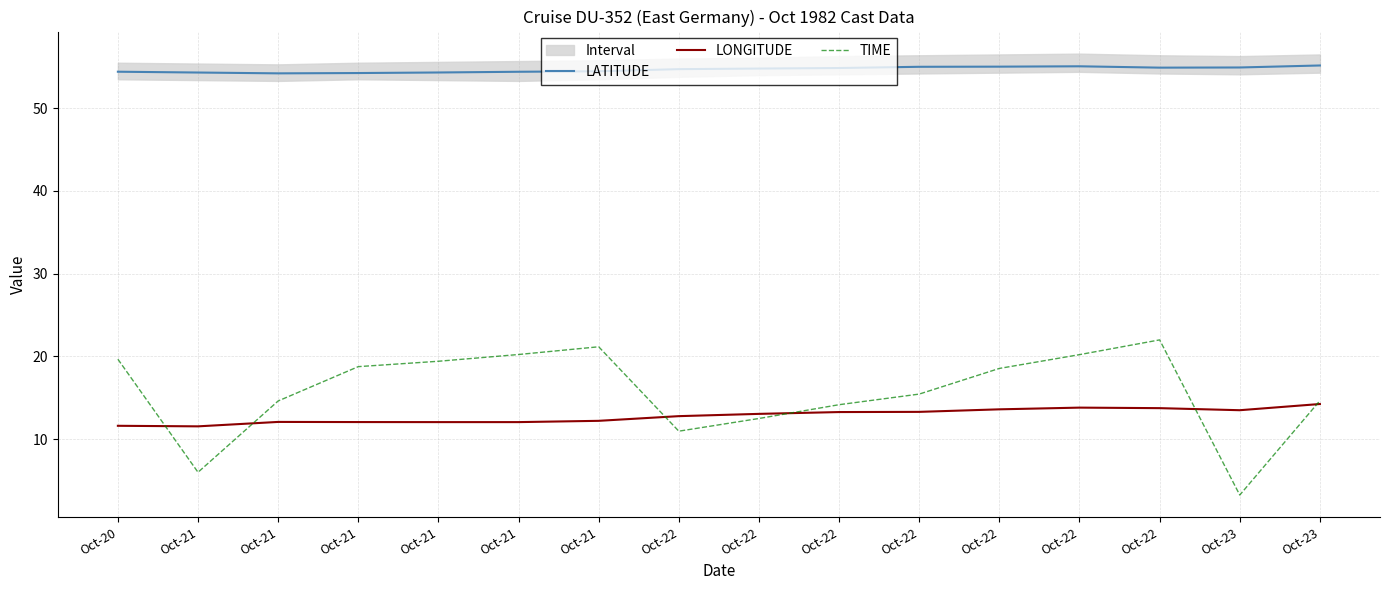

Which series has the largest total across all categories?

LATITUDE